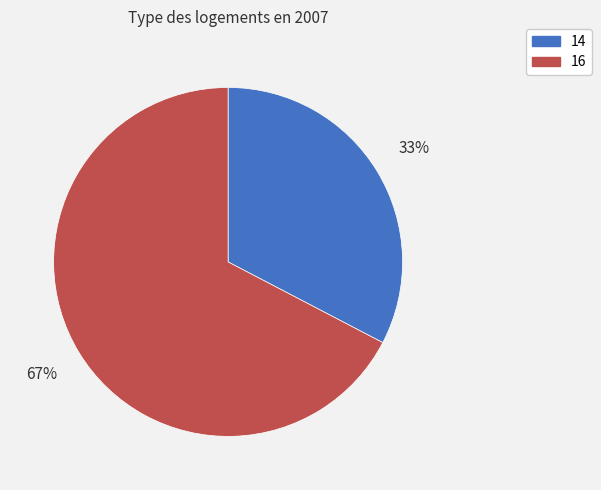

To the nearest percent, what is the average slice percentage?

50%